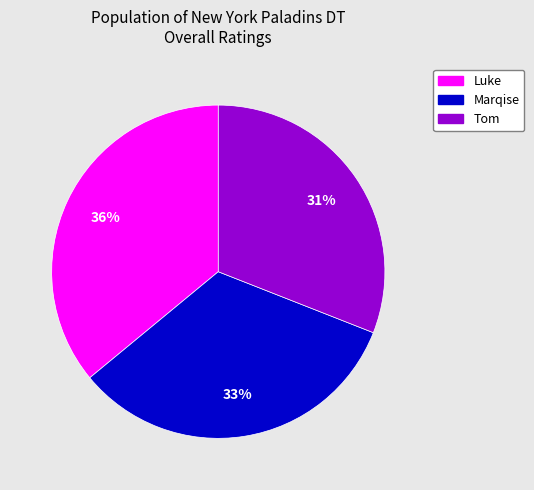

The Luke slice represents 36% of the pie. True or false?

True